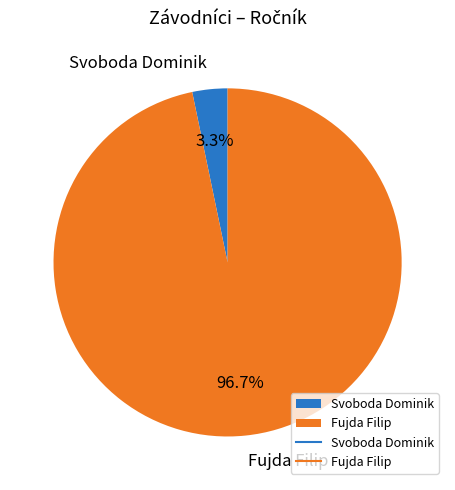

Which slice is the largest?

Fujda Filip